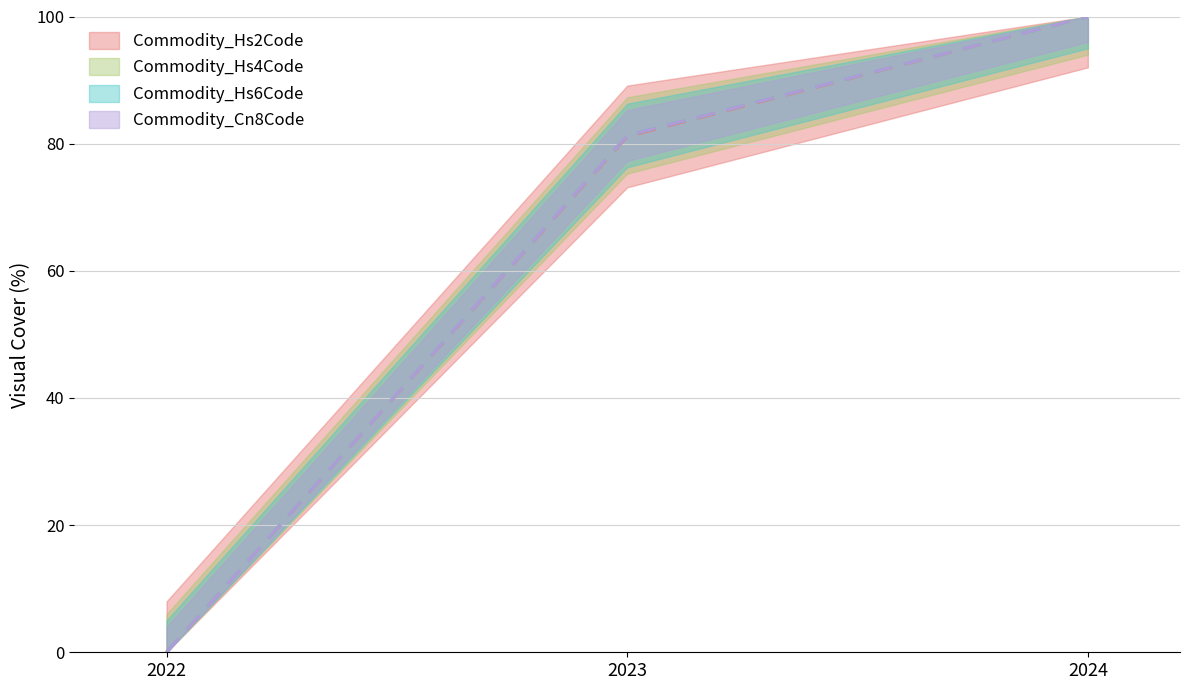

Which series changed the most between 2023 and 2024?

Commodity_Hs2Code